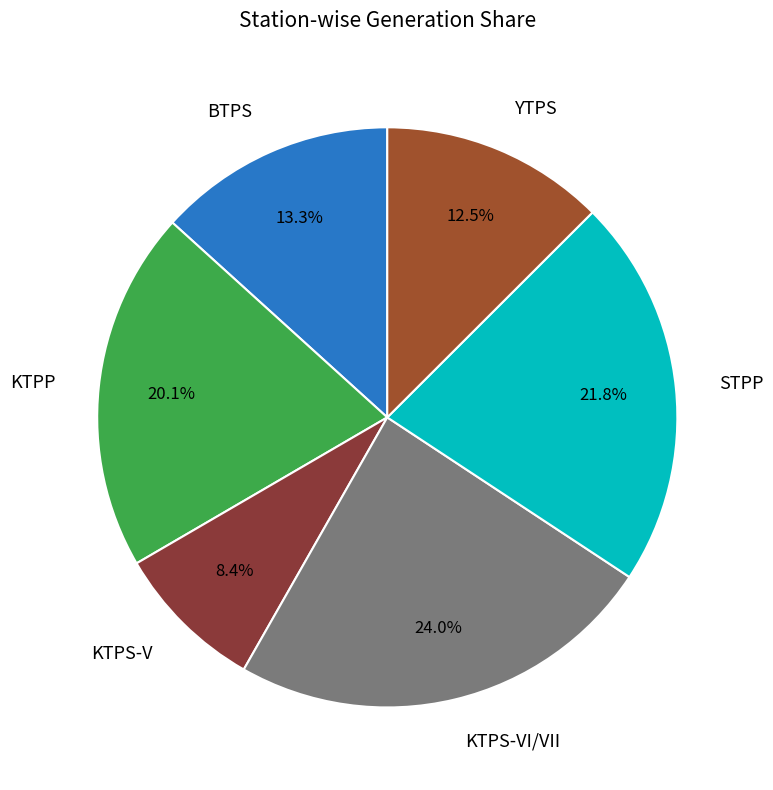

Count the number of slices in the pie.

6